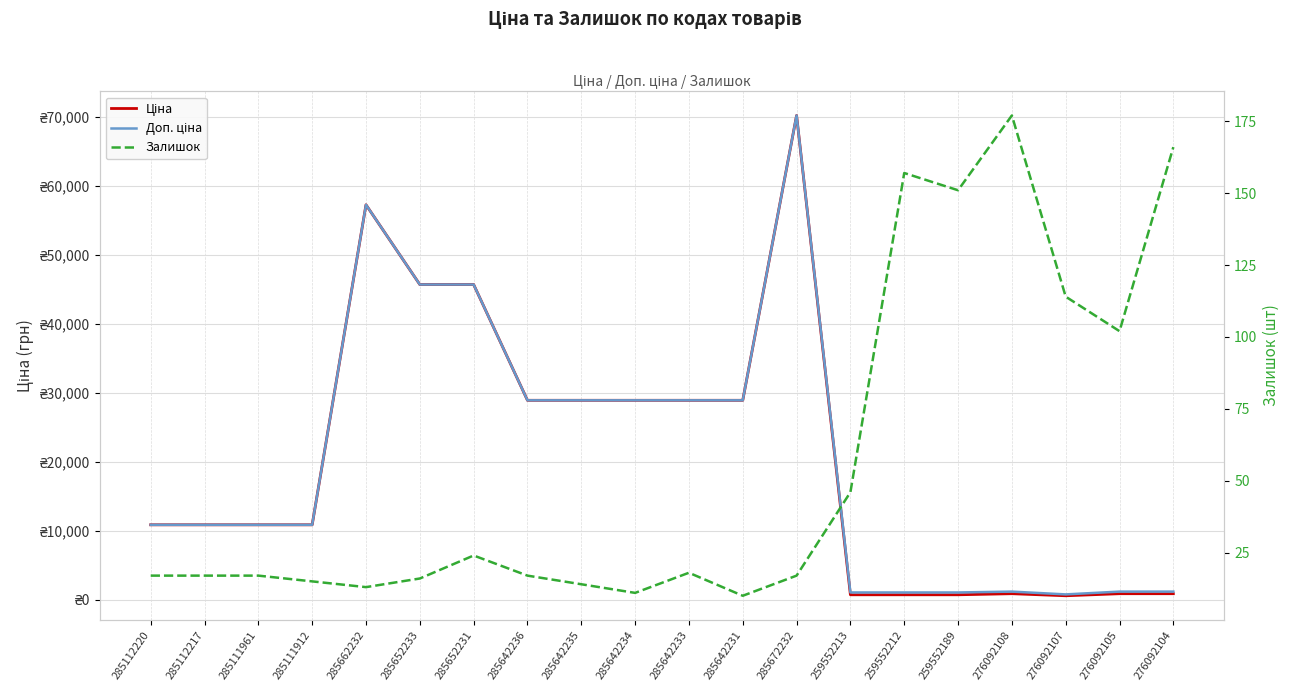

Which series has the widest spread of values?

Ціна